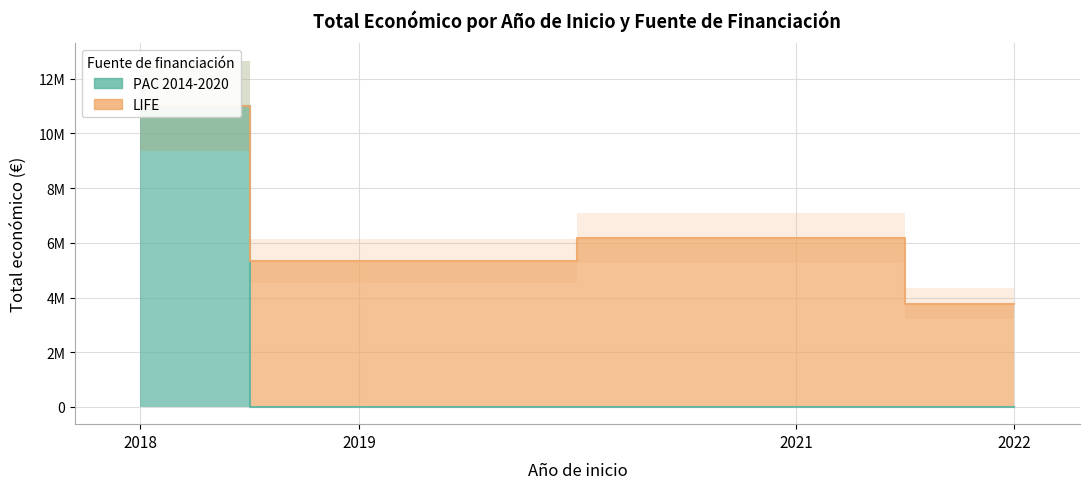

How many intersections are there between PAC 2014-2020 and LIFE?

1